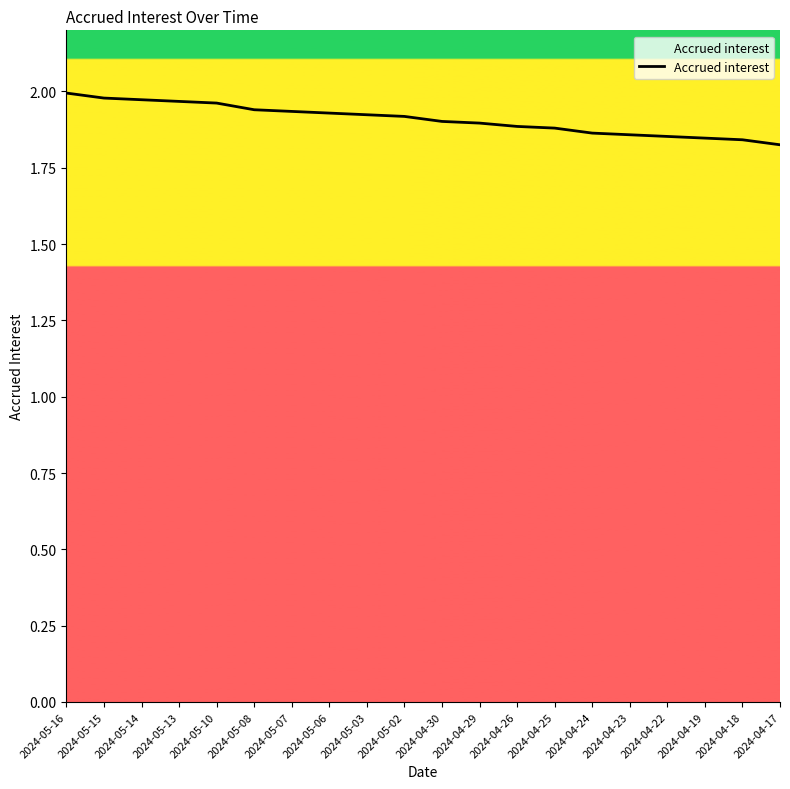

What is the ratio of the value at 2024-05-02 to the value at 2024-04-29?

1.0